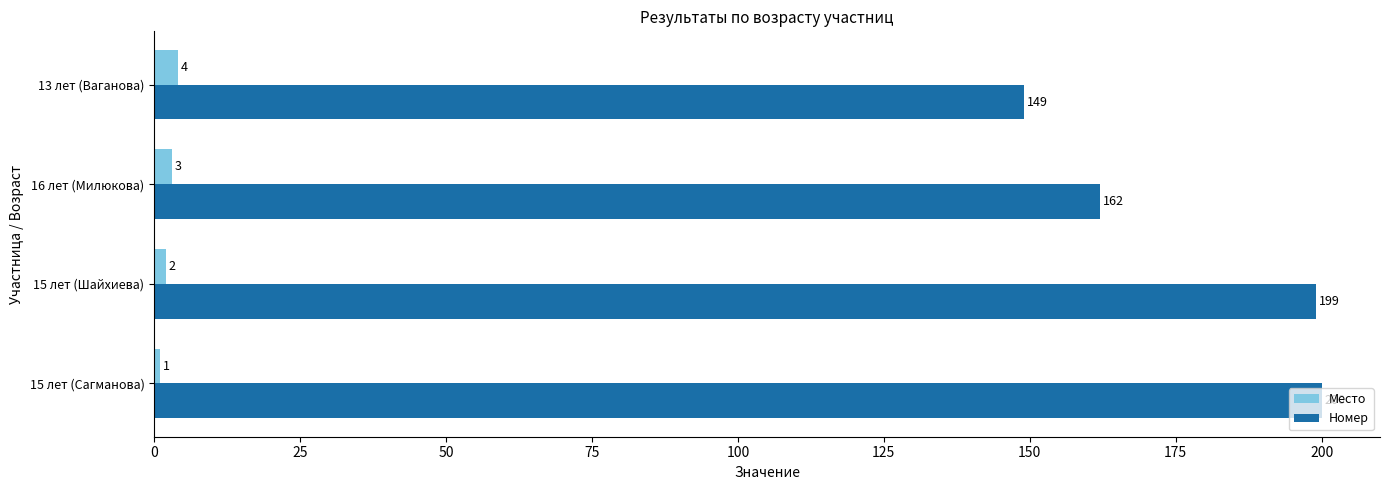

Which series has the widest spread of values?

Номер